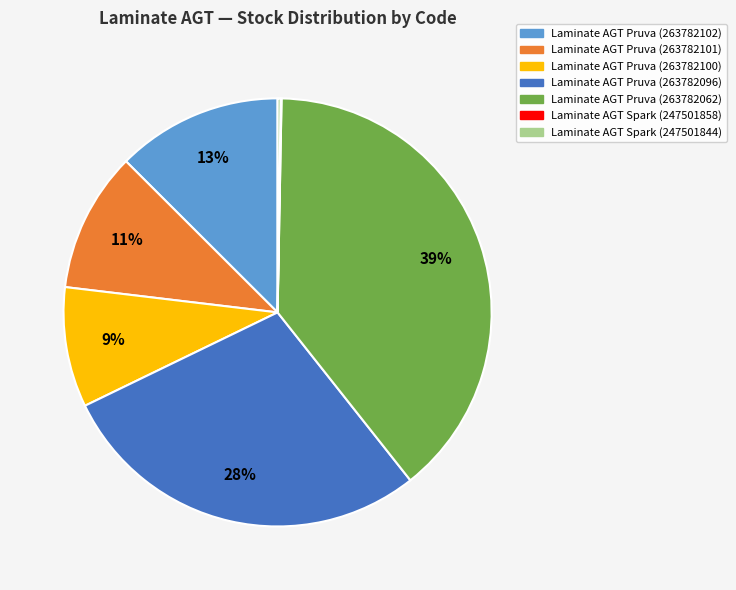

True or false: Laminate AGT Pruva (263782102) accounts for 18% of the total.

False